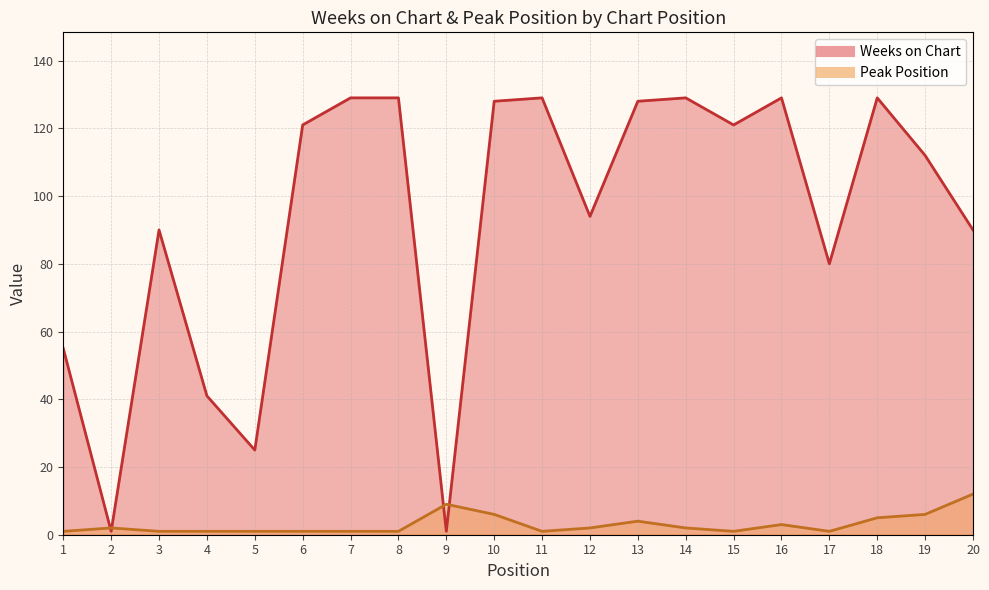

At which category is the sum across all series the highest?

10